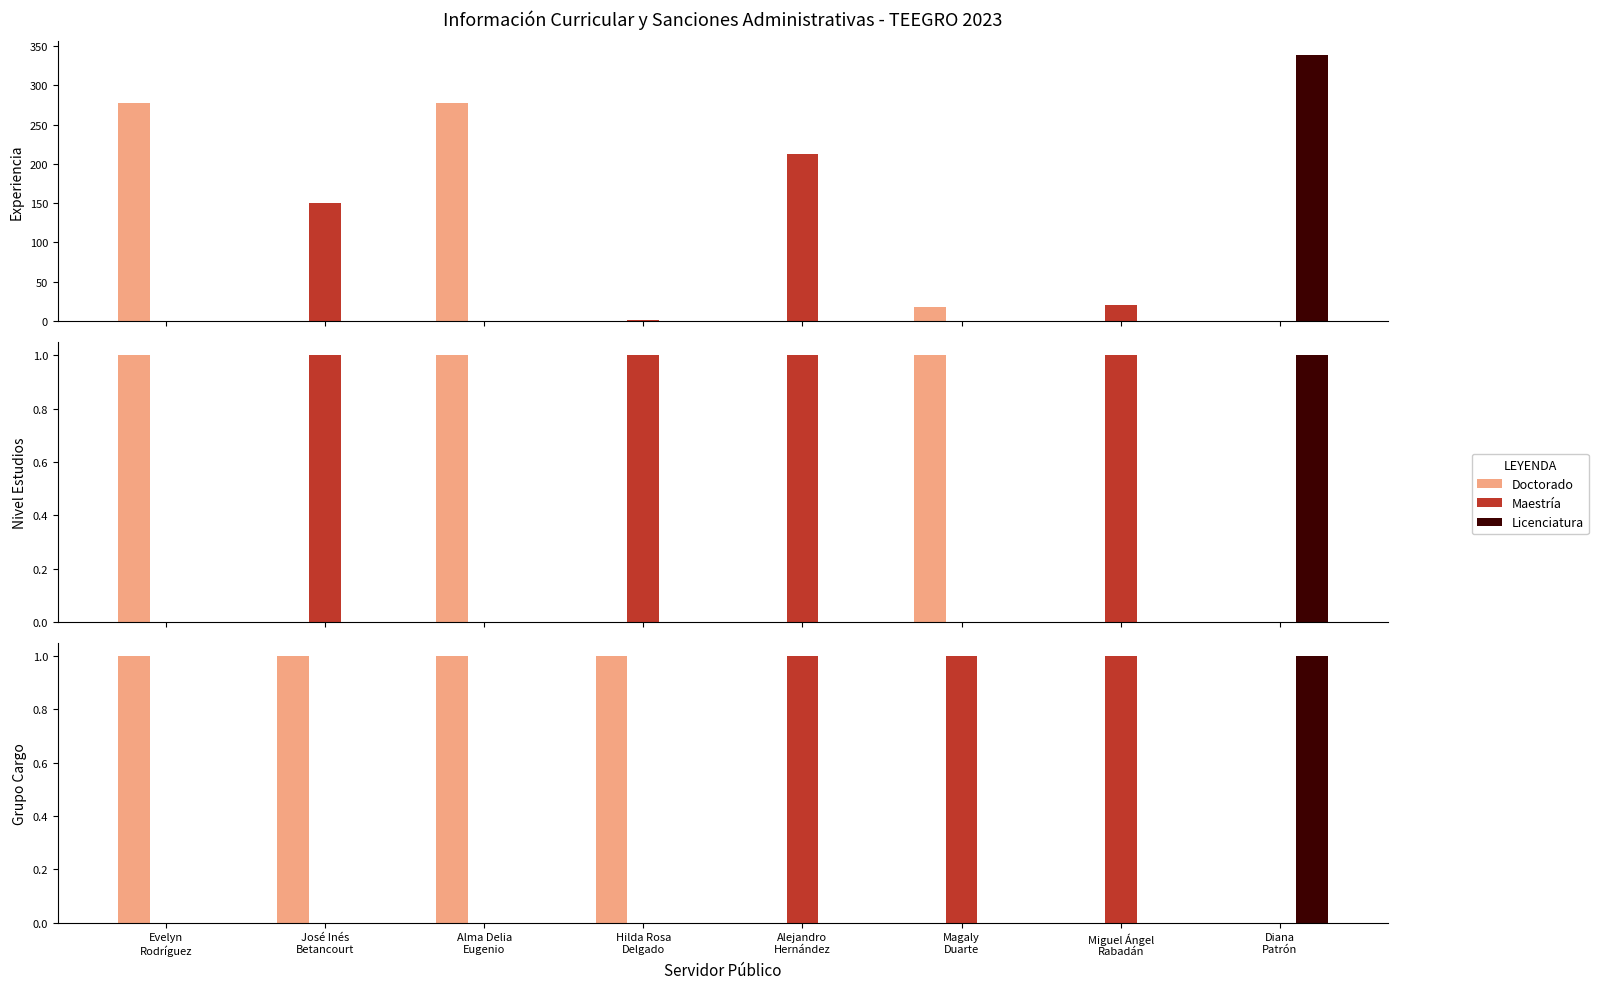

Which series has the largest total across all categories?

Maestría